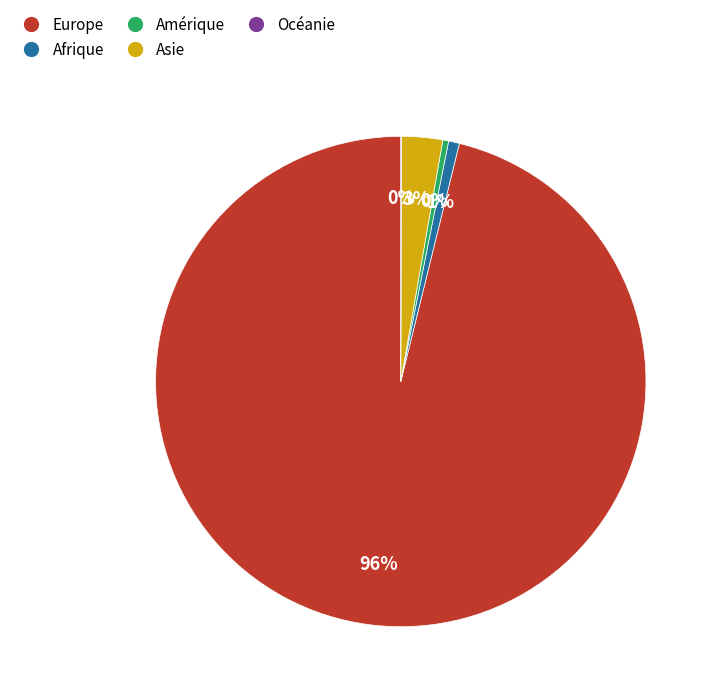

To the nearest percent, what is the average slice percentage?

20%